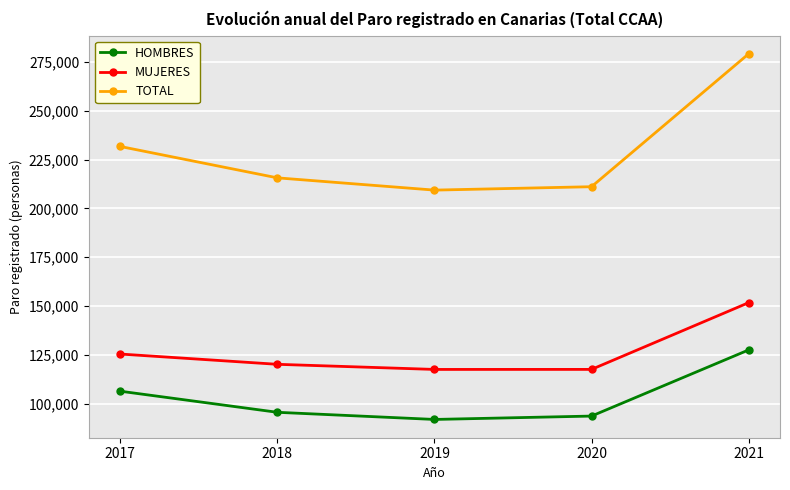

At which category is the sum across all series the highest?

2021